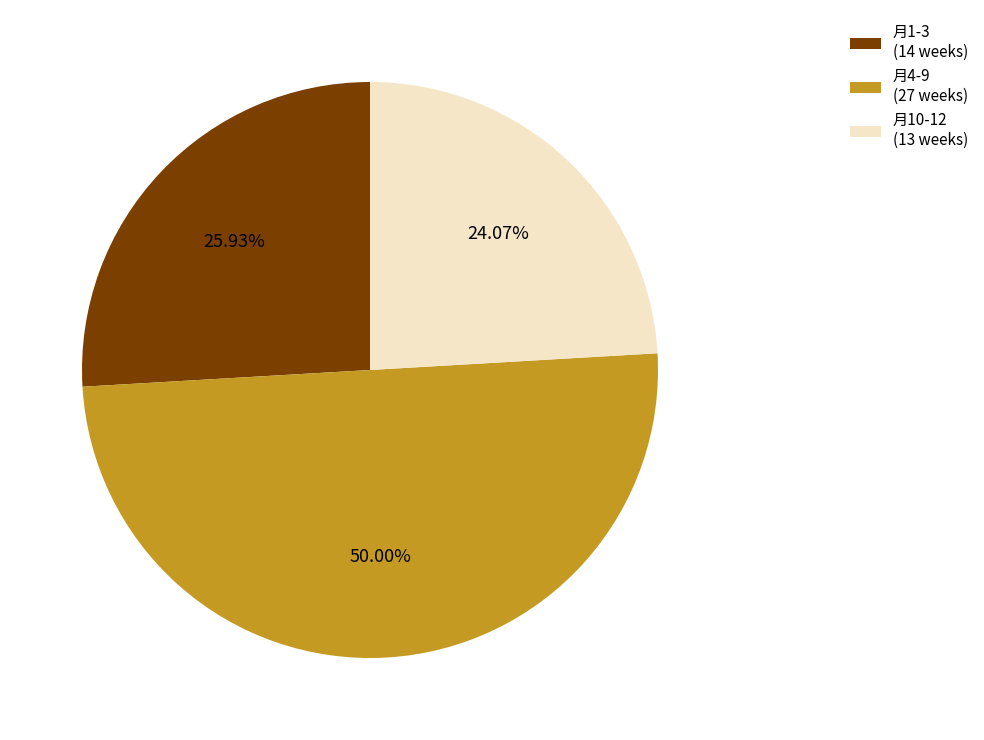

Count the number of slices in the pie.

3